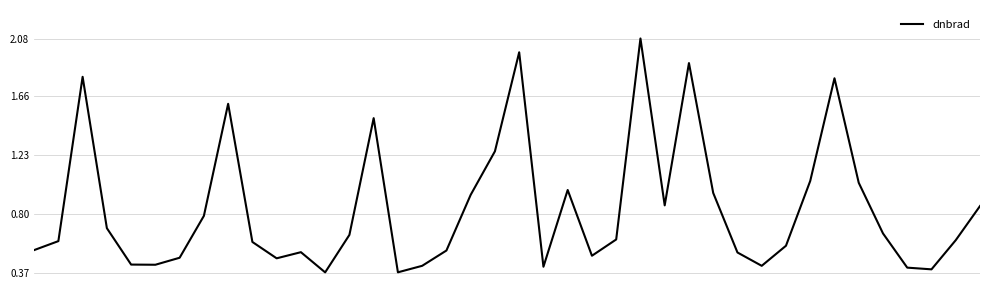

List the labels in order of value, smallest first.

12, 15, 37, 36, 21, 30, 16, 5, 4, 10, 6, 23, 29, 11, 17, 0, 31, 9, 1, 38, 24, 13, 35, 3, 7, 39, 26, 18, 28, 22, 34, 32, 19, 14, 8, 33, 2, 27, 20, 25